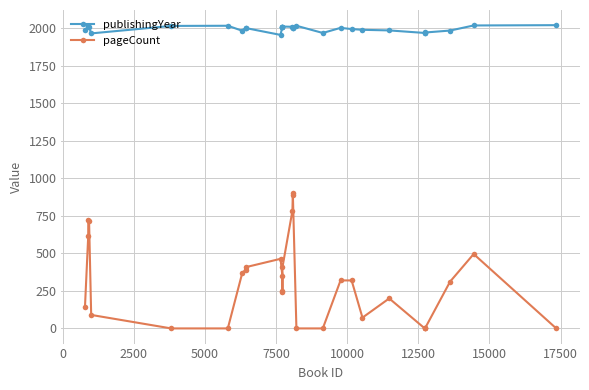

True or false: publishingYear has more than 0 interior local peaks.

True